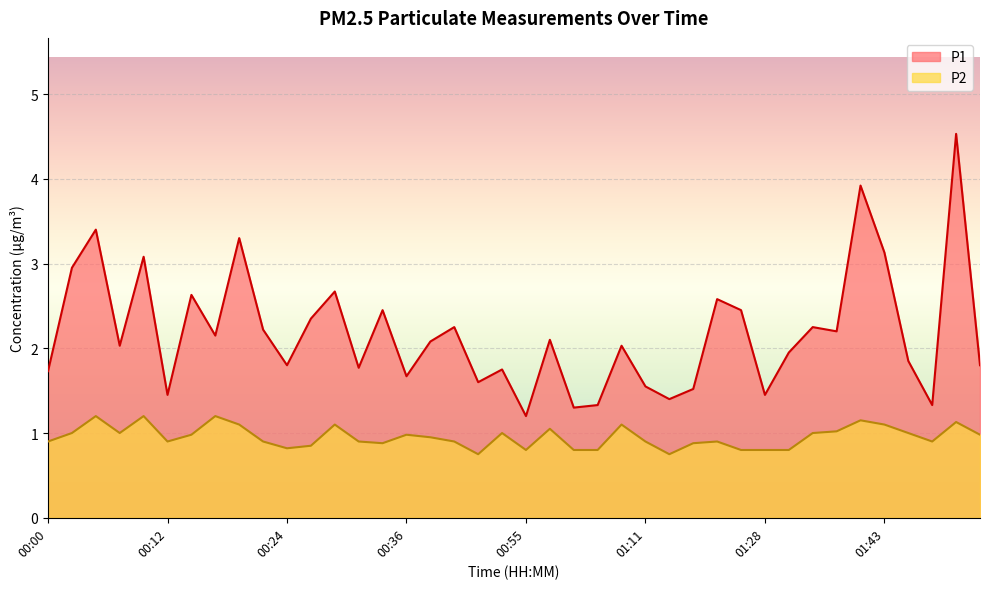

What position from the left is 00:55?

21